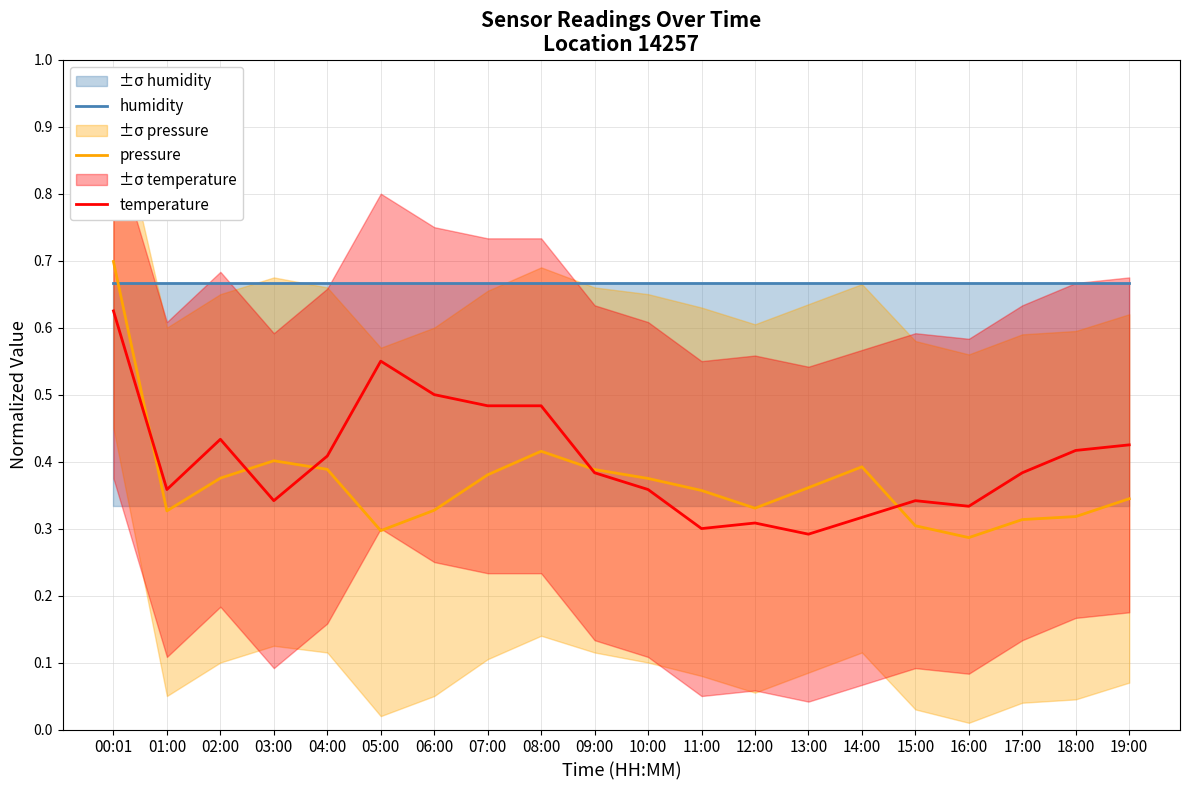

At 18:00, list the series in order from smallest to largest.

pressure, temperature, humidity